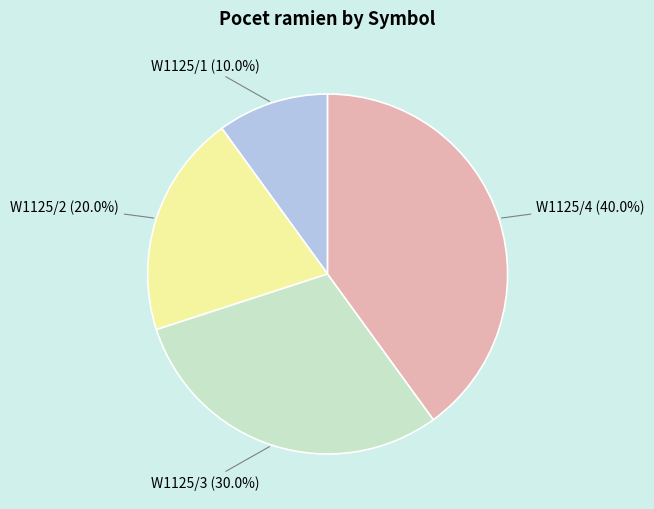

How many segments does this pie chart have?

4